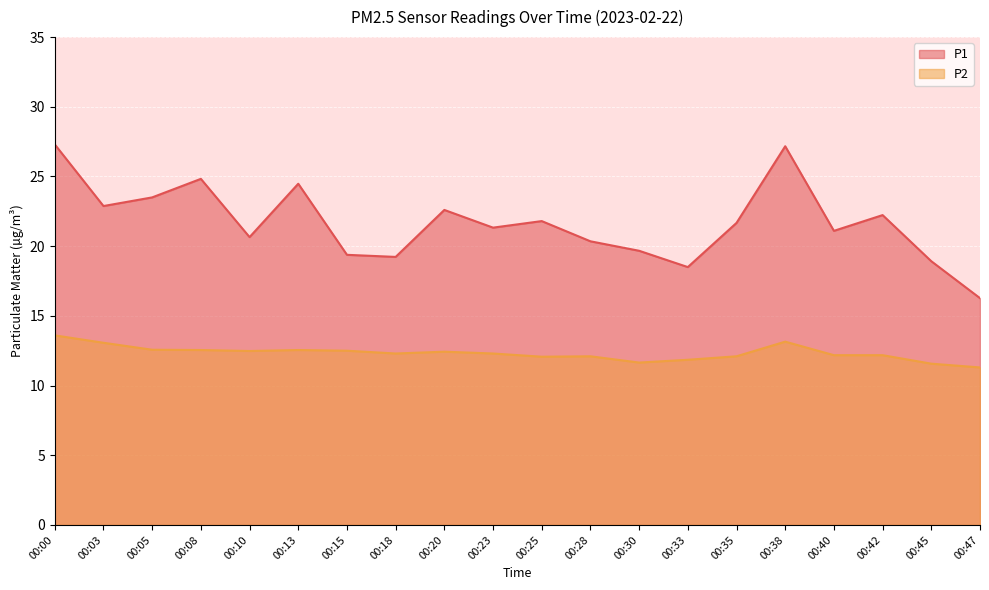

At which category is the sum across all series the highest?

00:00